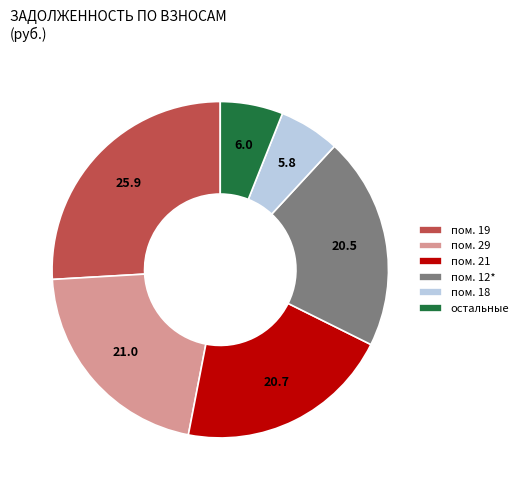

True or false: пом. 19 accounts for 26% of the total.

True